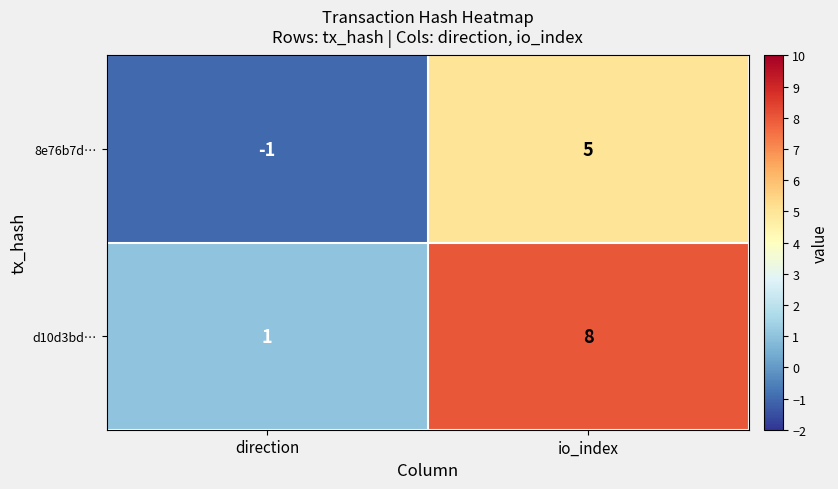

At which label is 8e76b7d… closest to 2?

direction